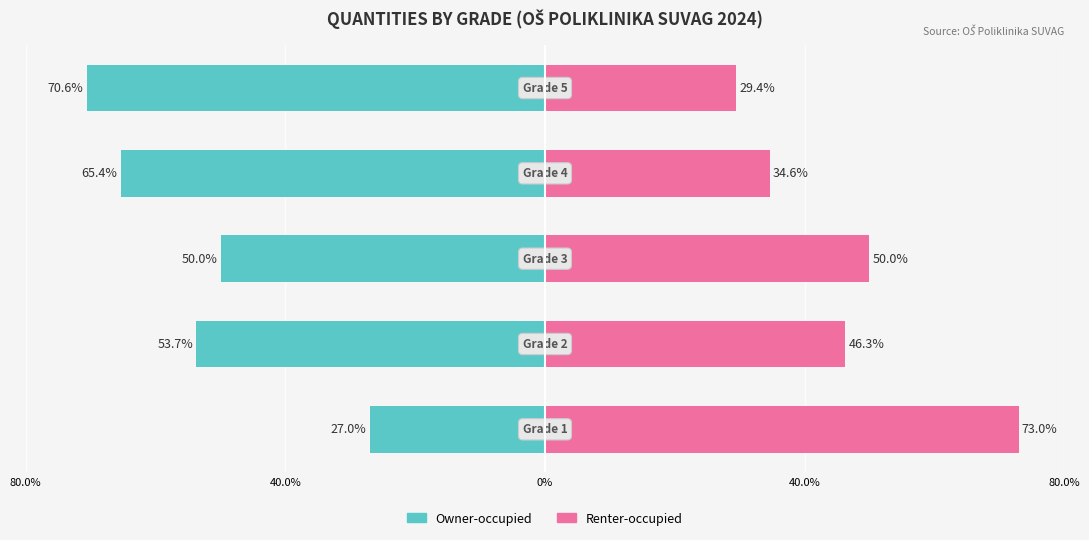

Between 80.0% and 40.0%, which is larger?

80.0%